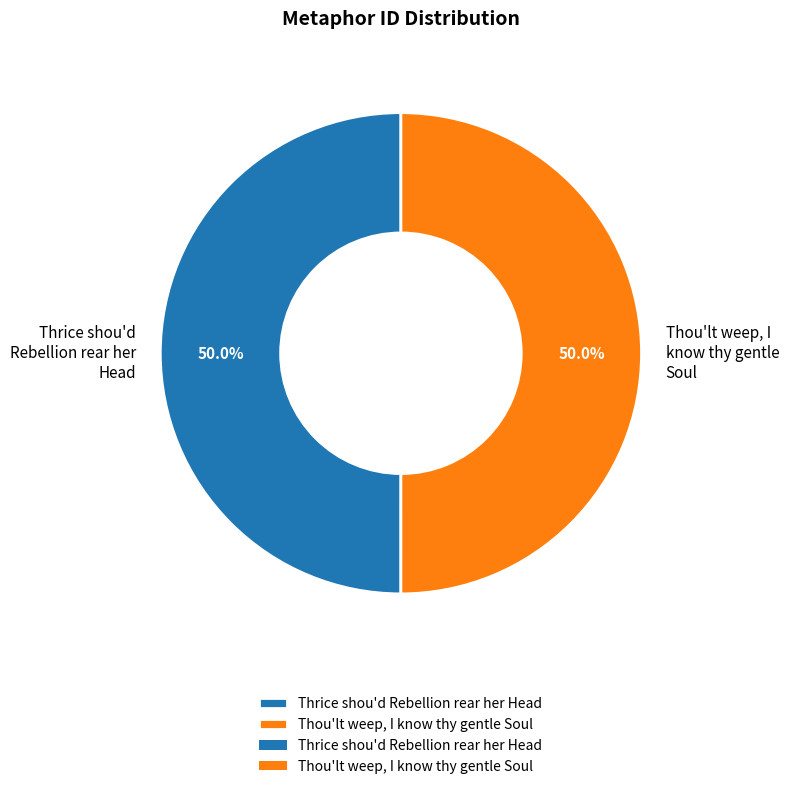

Approximately how many times larger is the value at Thou'lt weep, I know thy gentle Soul compared to Thrice shou'd Rebellion rear her Head?

1.0